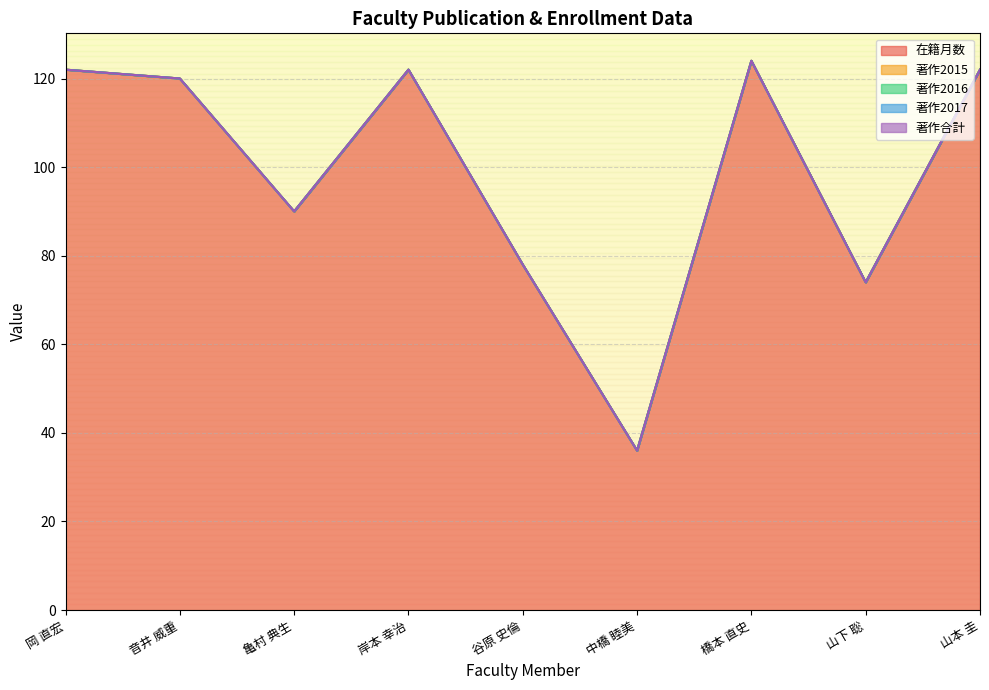

Is it true that 在籍月数 equals 122 at 岸本 幸治?

True